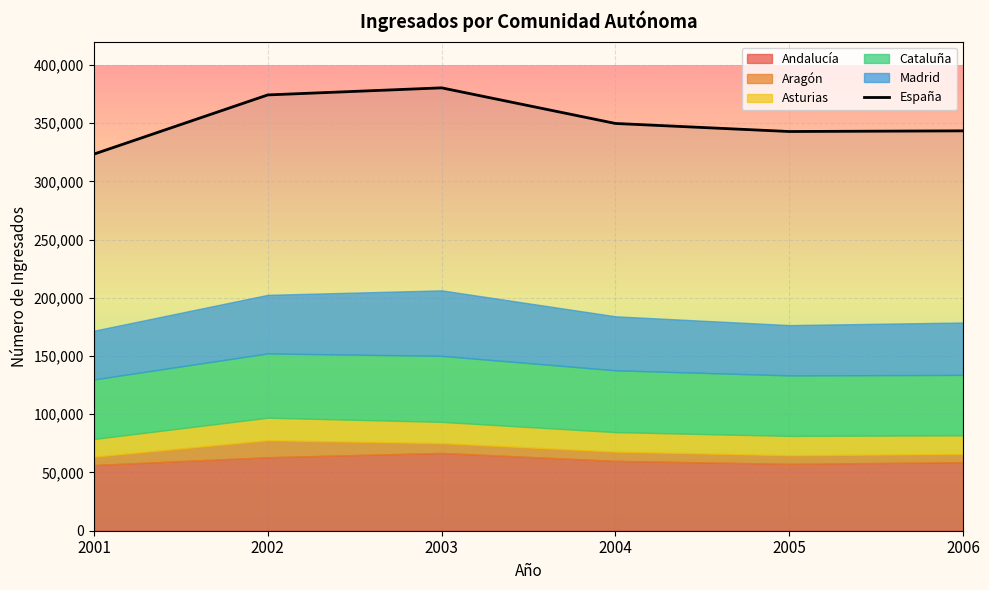

What is the change in value from 2001 to 2004?

+26306